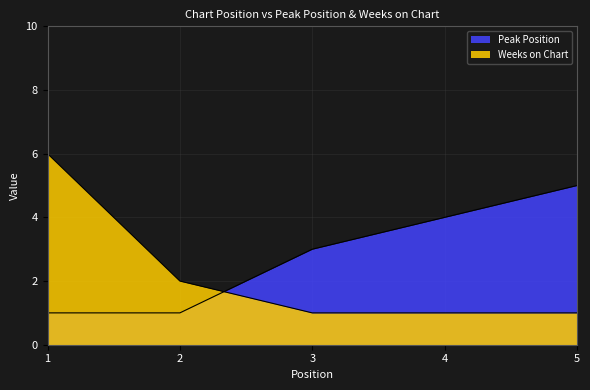

What is the sum of all Weeks on Chart values?

11